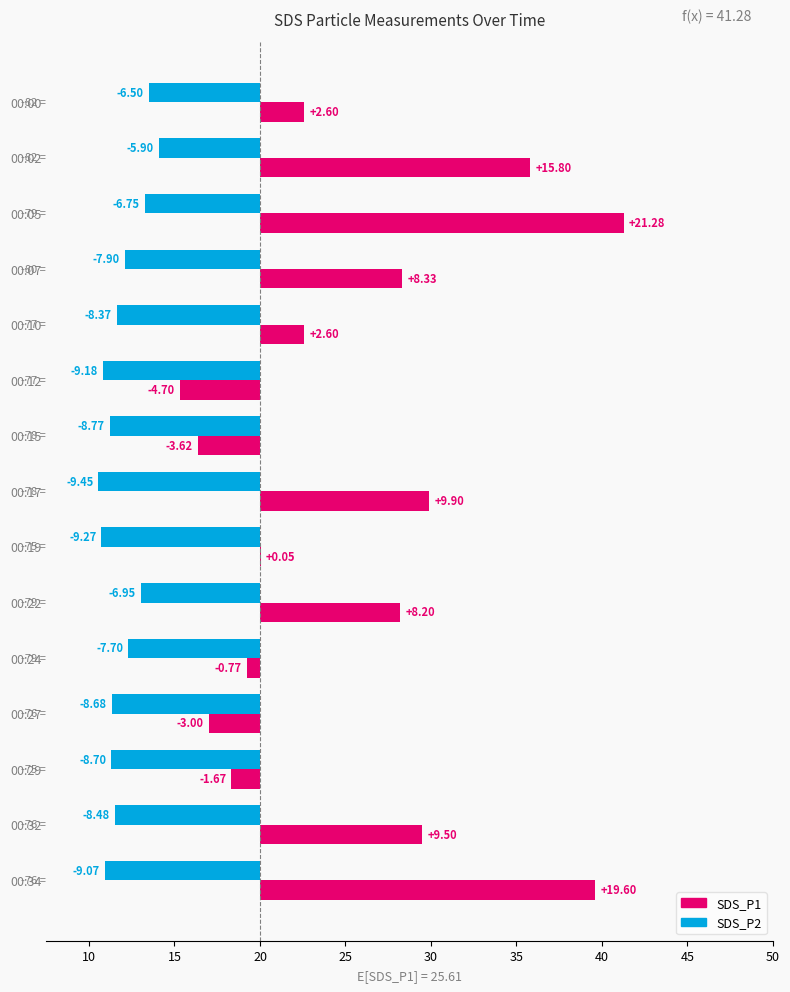

Which category has the highest value in the SDS_P1 series?

00:05